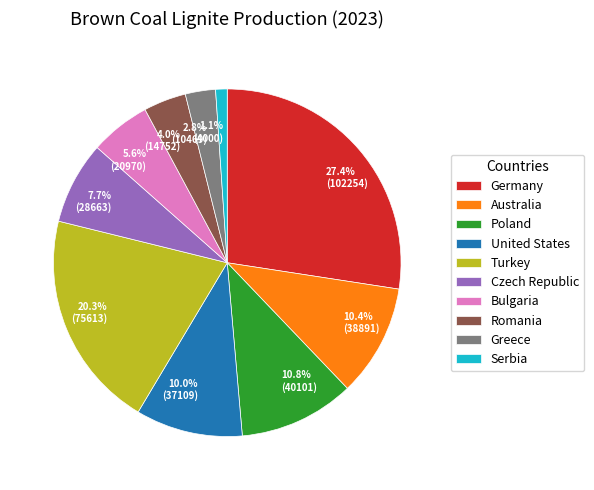

What percentage is NOT represented by Turkey?

79.7%